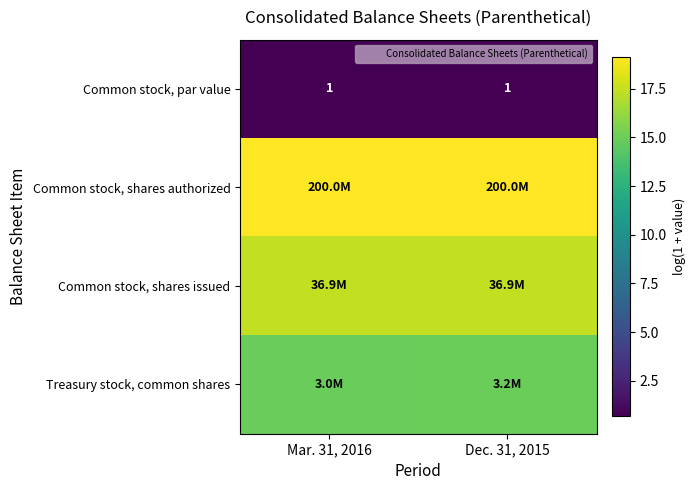

Is the value of Common stock, shares issued at Dec. 31, 2015 greater than the value of Common stock, par value at Dec. 31, 2015?

Yes